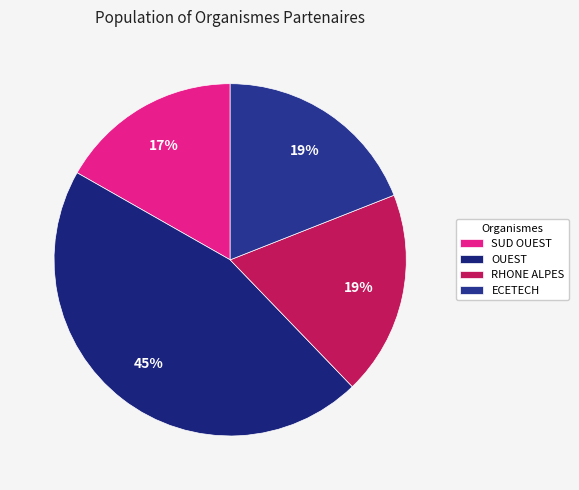

How many slices are in this pie chart?

4